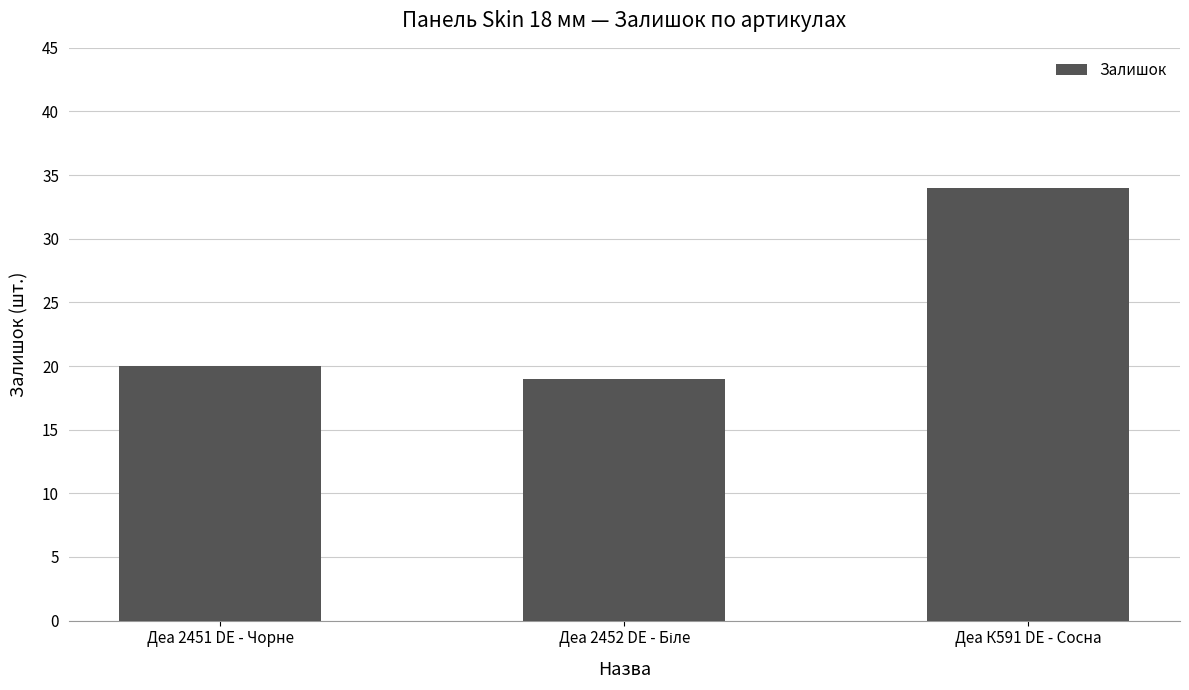

Reading left to right, what are all the values shown in this chart?

20	19	34